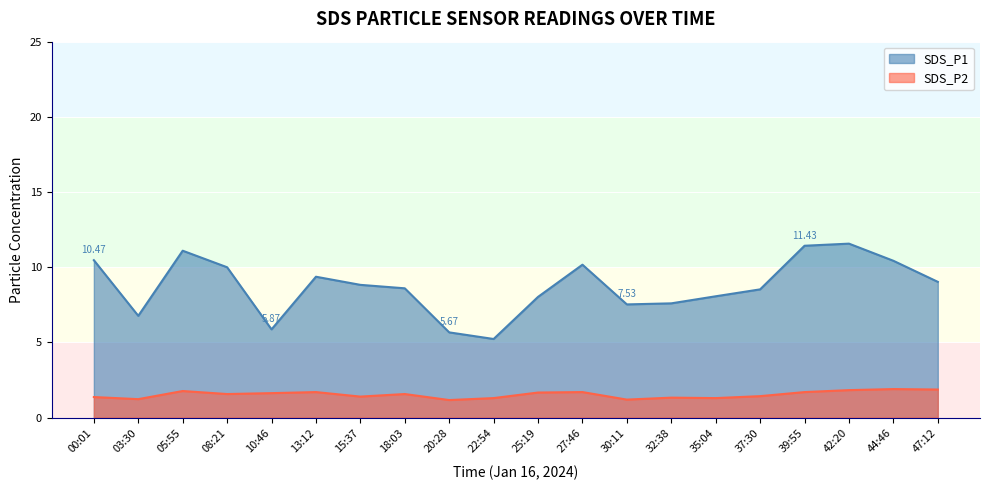

Which category has the lowest value across all series?

20:28